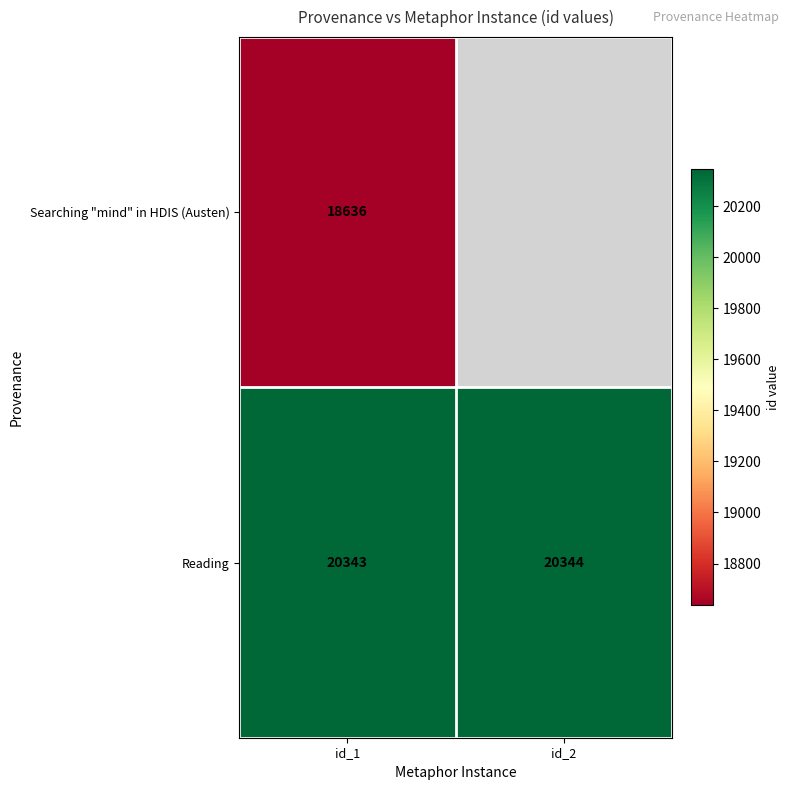

Rank the categories by Reading value from highest to lowest.

id_2, id_1